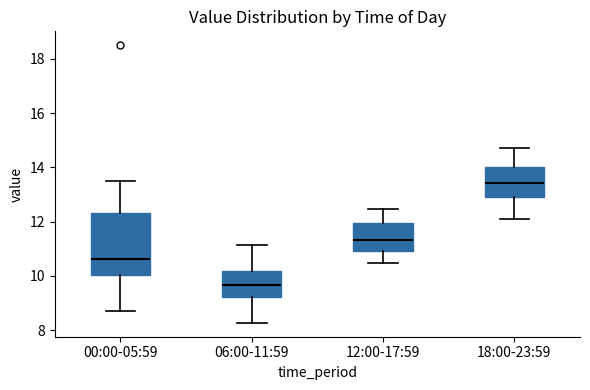

Reading left to right, transcribe this box plot: for each box, give where its median line is, the range the box spans, and where its two whiskers end, as read against the y-axis. The values are not printed on the chart, so give them approximately, as read against the axis.

00:00-05:59: median 10.6, box 10.0 to 12.4, whiskers 8.8 to 13.6
06:00-11:59: median 9.6, box 9.2 to 10.2, whiskers 8.2 to 11.2
12:00-17:59: median 11.4, box 11.0 to 12.0, whiskers 10.4 to 12.4
18:00-23:59: median 13.4, box 13.0 to 14.0, whiskers 12.2 to 14.8